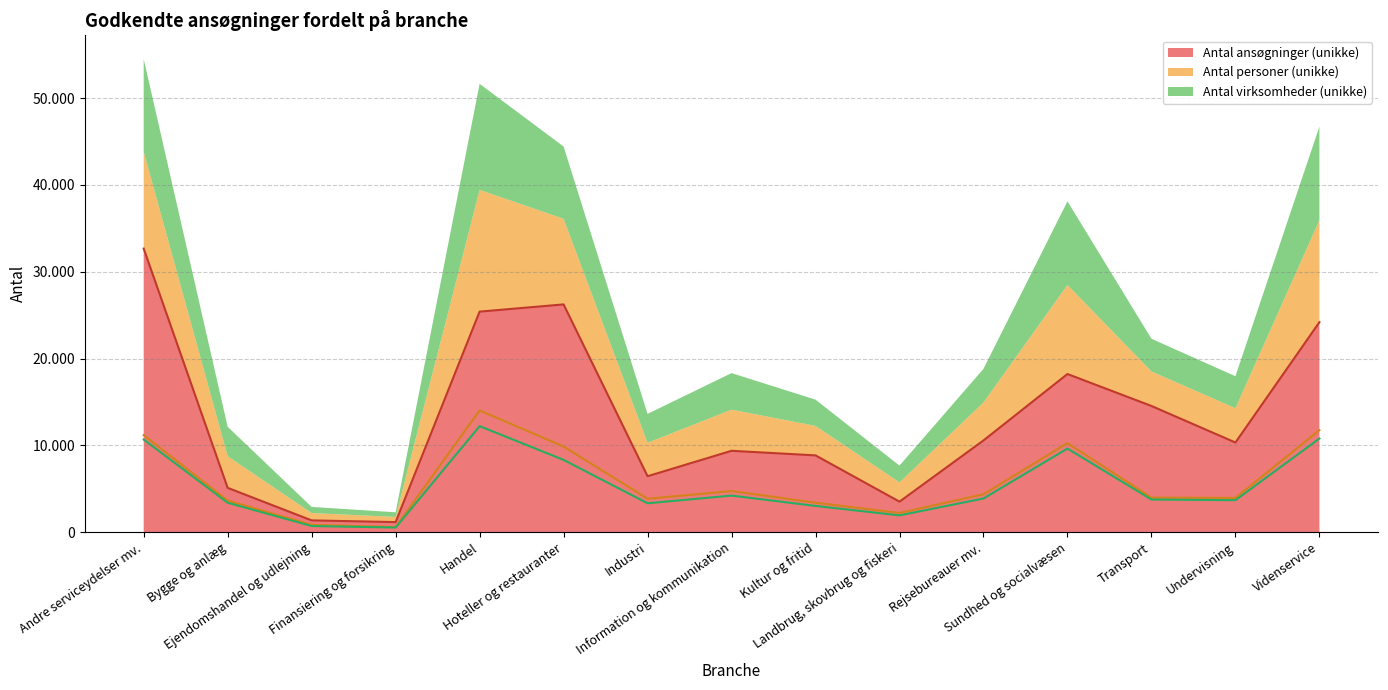

How many interior local valleys does the Antal virksomheder (unikke) series have?

4